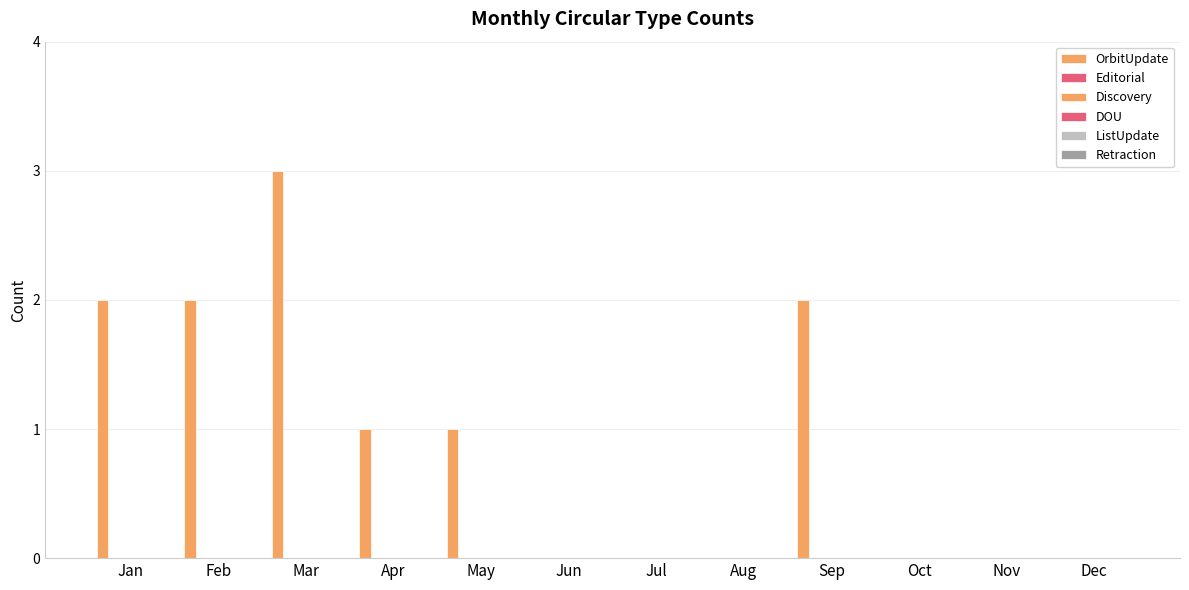

How many categories are shown in the chart?

12